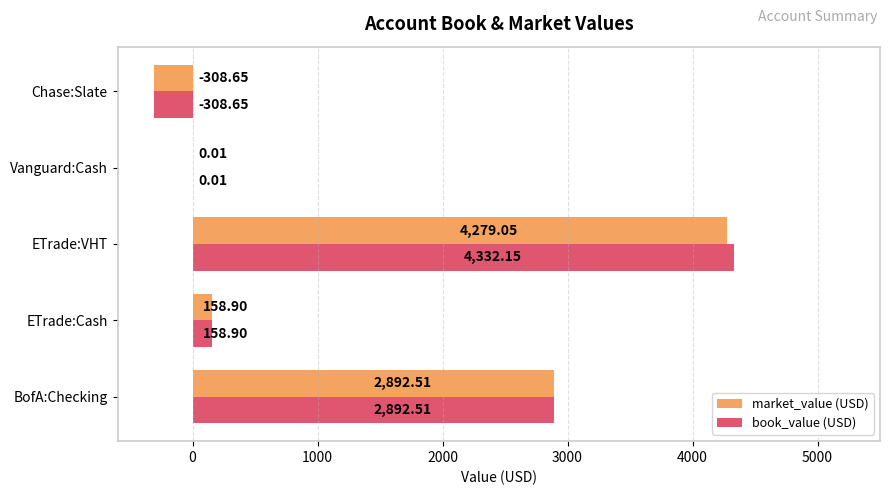

Where is market_value (USD) nearest to the value 1985?

BofA:Checking